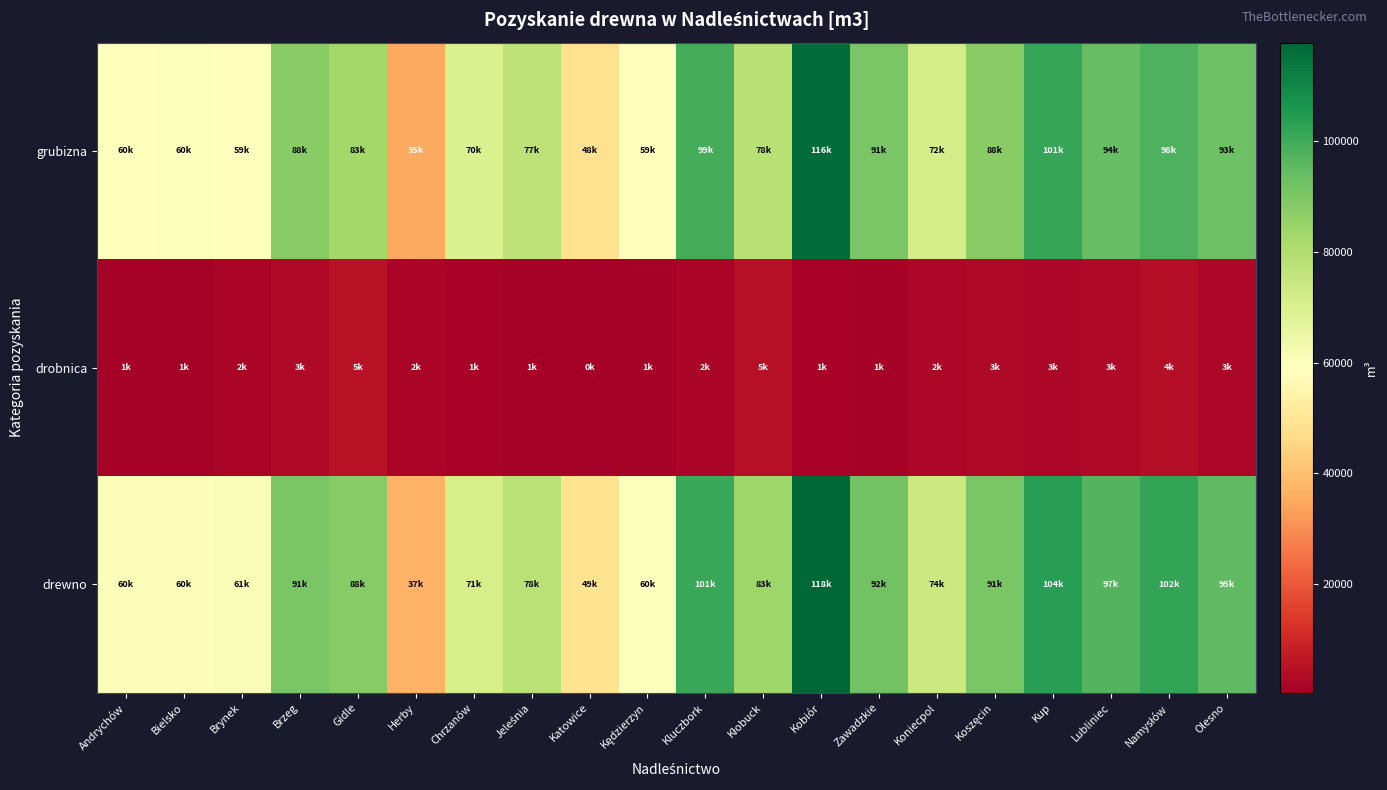

How many series are shown in this chart?

3